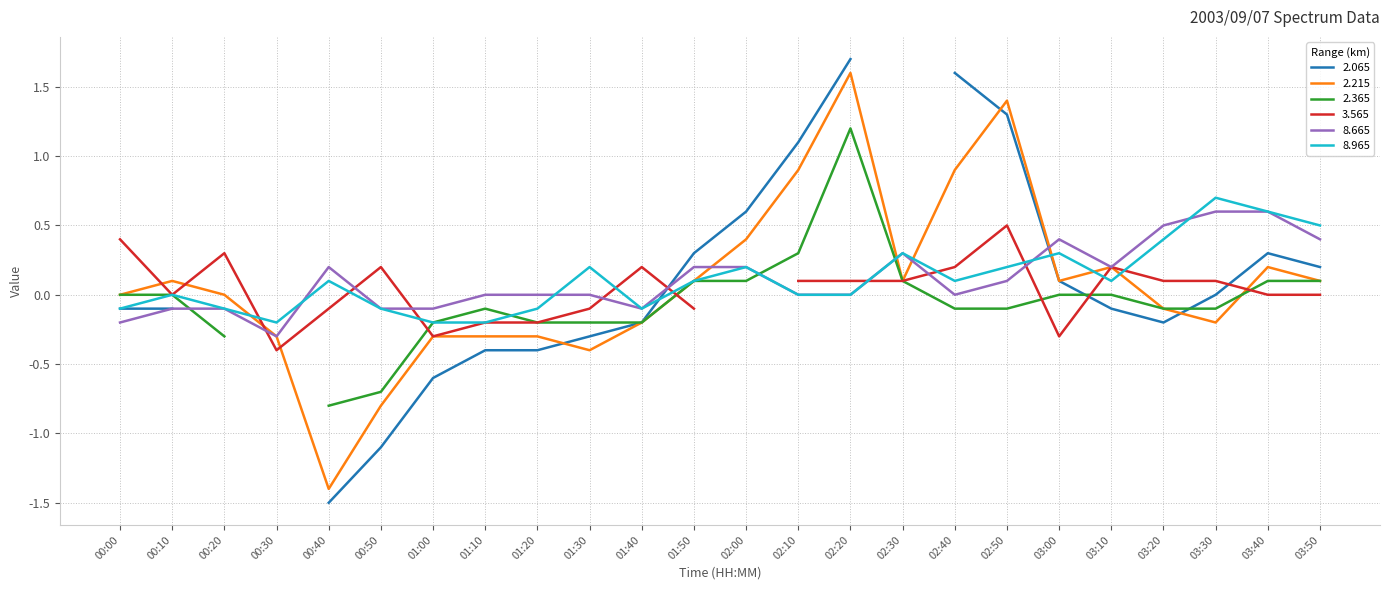

What is the maximum value for 8.965?

0.7